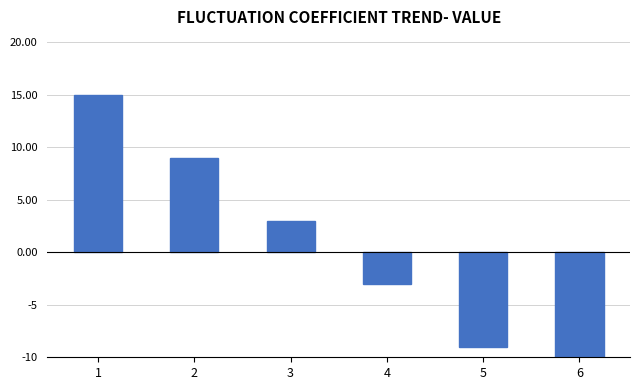

At which label does the data first exceed 3?

1